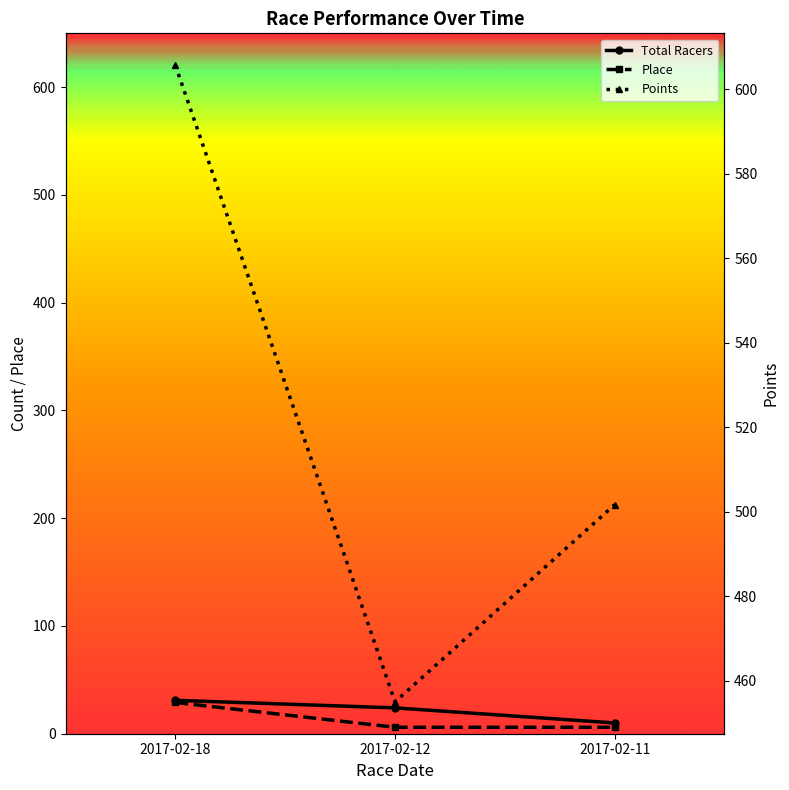

What value does the Place series have at 2017-02-18?

29.0